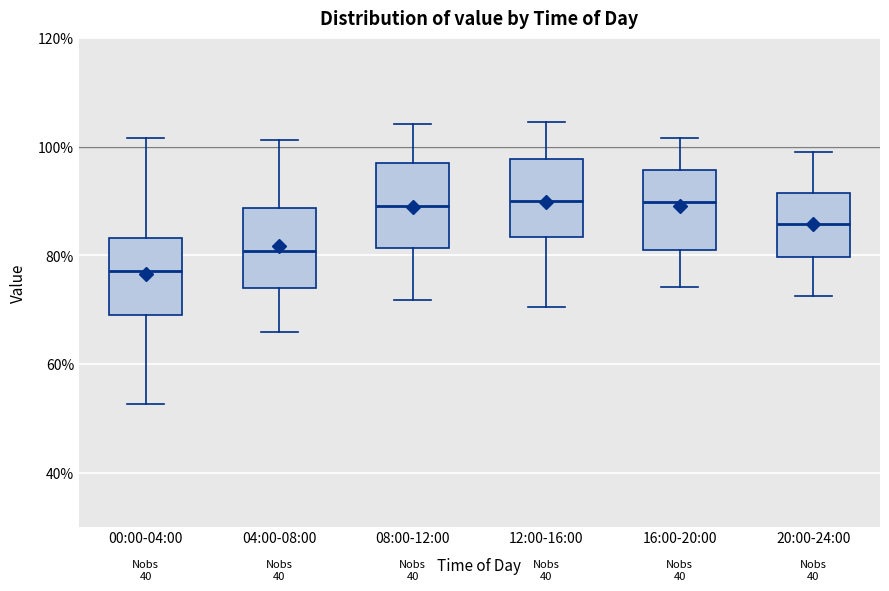

Reading left to right, read every box against the y-axis: the position of its median line, the range the box covers, and the ends of its whiskers. The values are not printed on the chart, so give them approximately, as read against the axis.

00:00-04:00: median 78, box 68 to 84, whiskers 52 to 102
04:00-08:00: median 80, box 74 to 88, whiskers 66 to 102
08:00-12:00: median 90, box 82 to 96, whiskers 72 to 104
12:00-16:00: median 90, box 84 to 98, whiskers 70 to 104
16:00-20:00: median 90, box 82 to 96, whiskers 74 to 102
20:00-24:00: median 86, box 80 to 92, whiskers 72 to 100